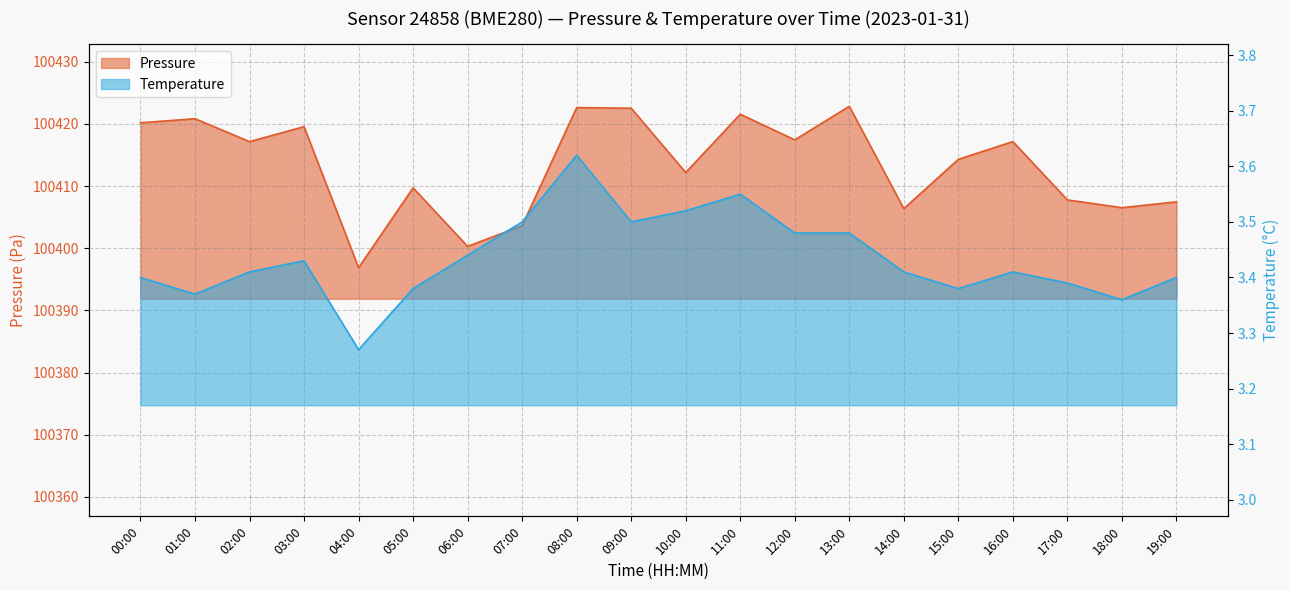

What is the sum of all pressure values?

2008267.1